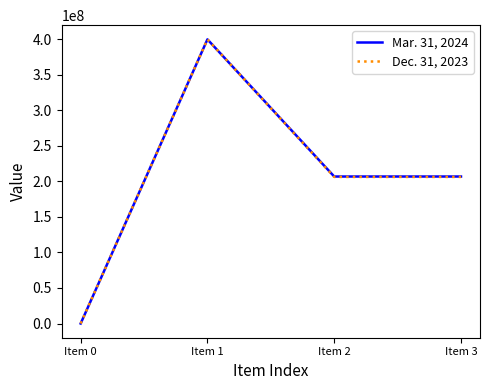

At how many categories does at least one series exceed 186168603?

3